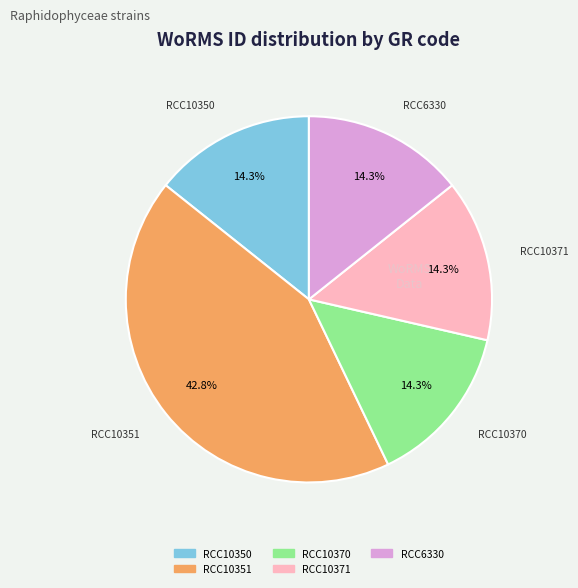

What percentage is the RCC10370 slice, to the nearest percent?

14%